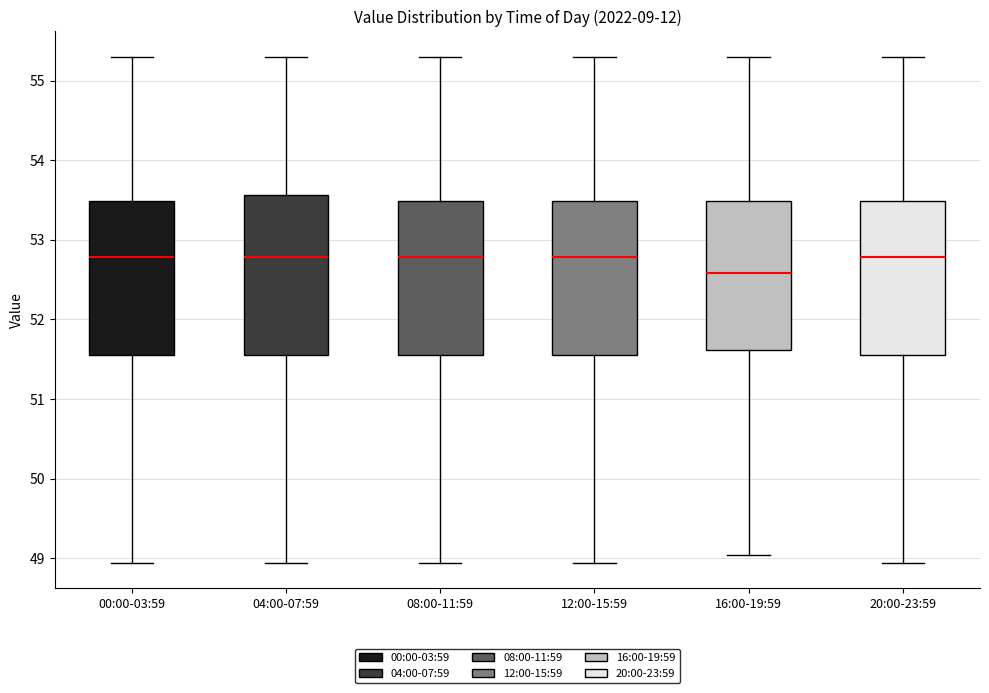

Which box has the lowest median line?

16:00-19:59